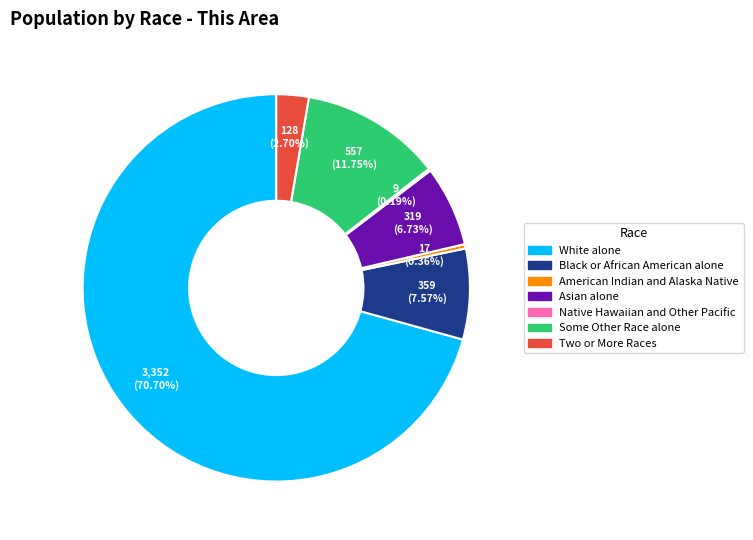

What percentage is NOT represented by White alone?

29.3%